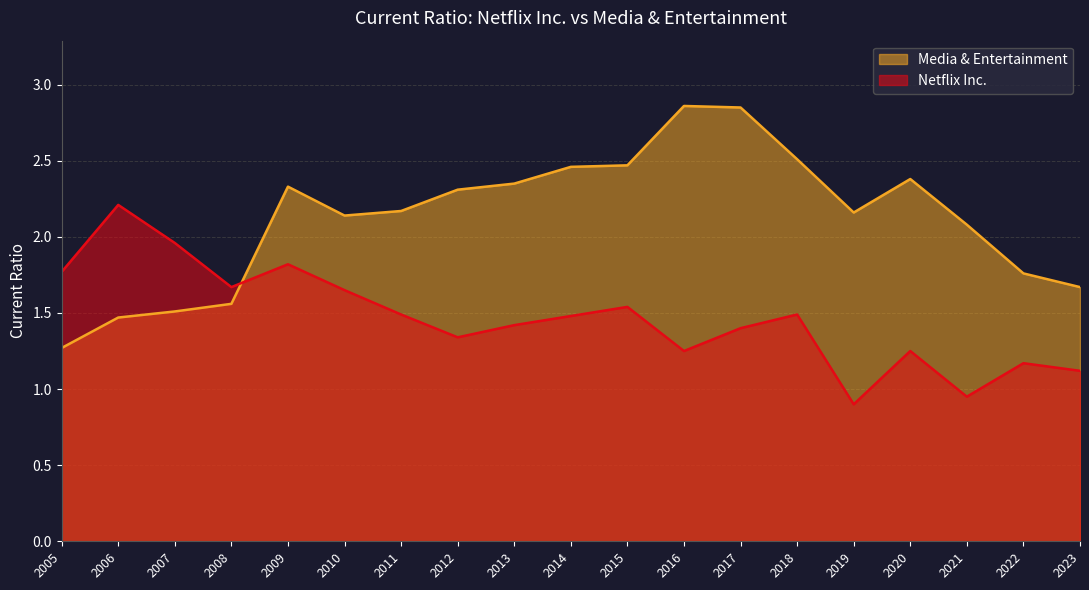

What is the spread (max minus min) of values at 2021?

1.1